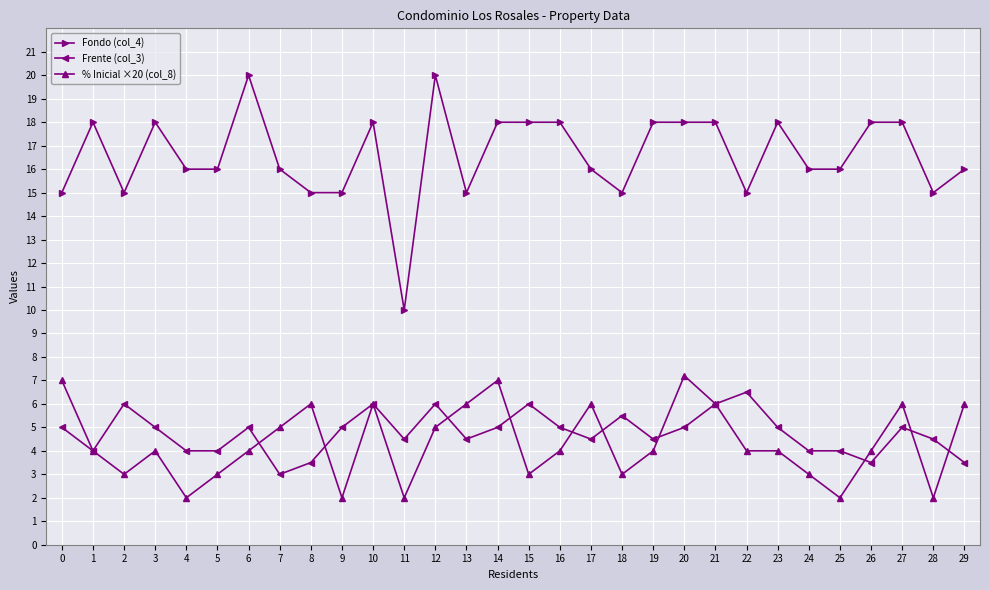

True or false: Frente (col_3) has a value of 8.0 at 15.

False